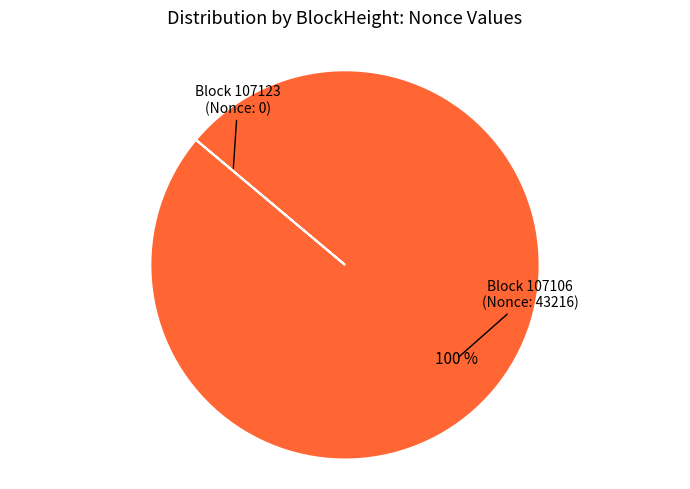

To the nearest percent, what is the difference between the largest and smallest slice percentages?

100%